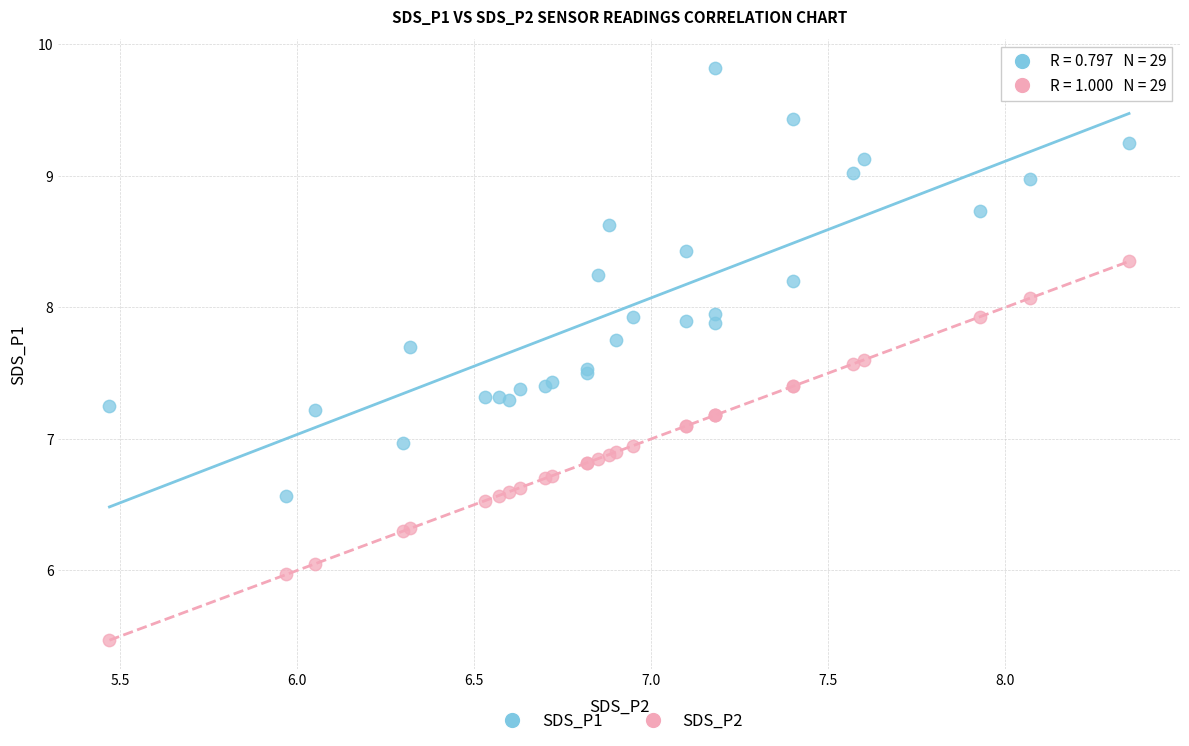

Which series reaches the minimum Y coordinate?

SDS_P2